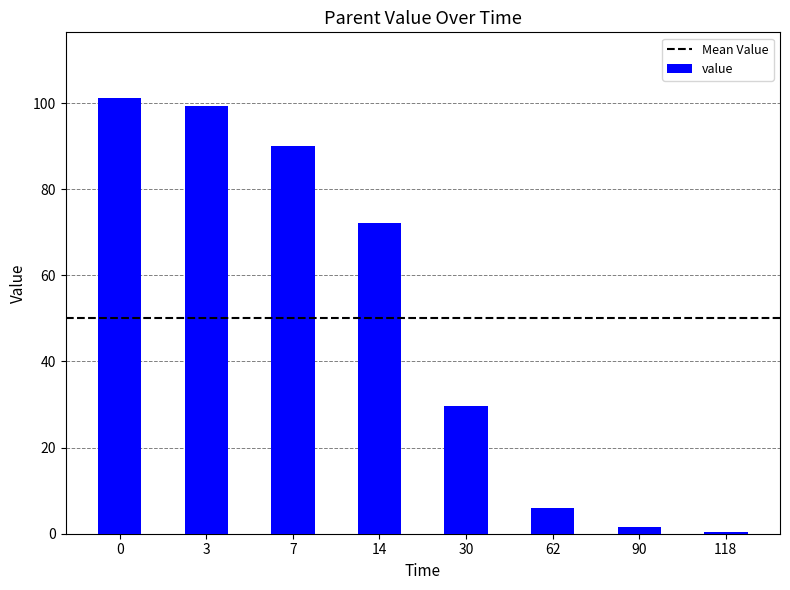

Reading right to left, list all the values displayed in this chart.

0.4	1.5	6.0	29.7	72.2	90.1	99.3	101.2